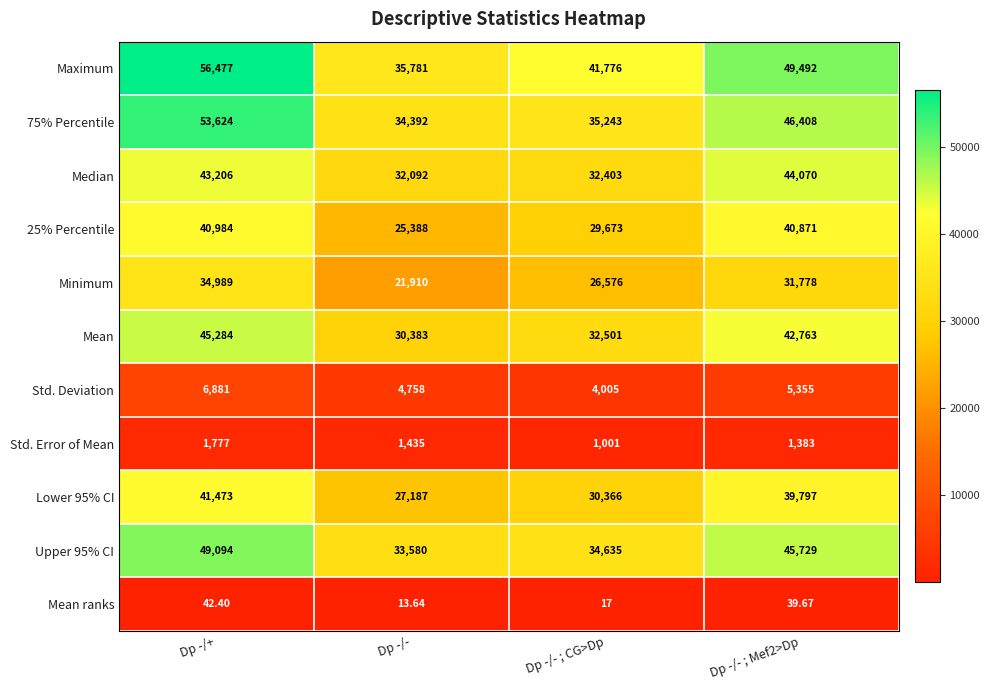

Between Dp -/- ; CG>Dp and Dp -/- ; Mef2>Dp, which series saw the biggest shift?

Median